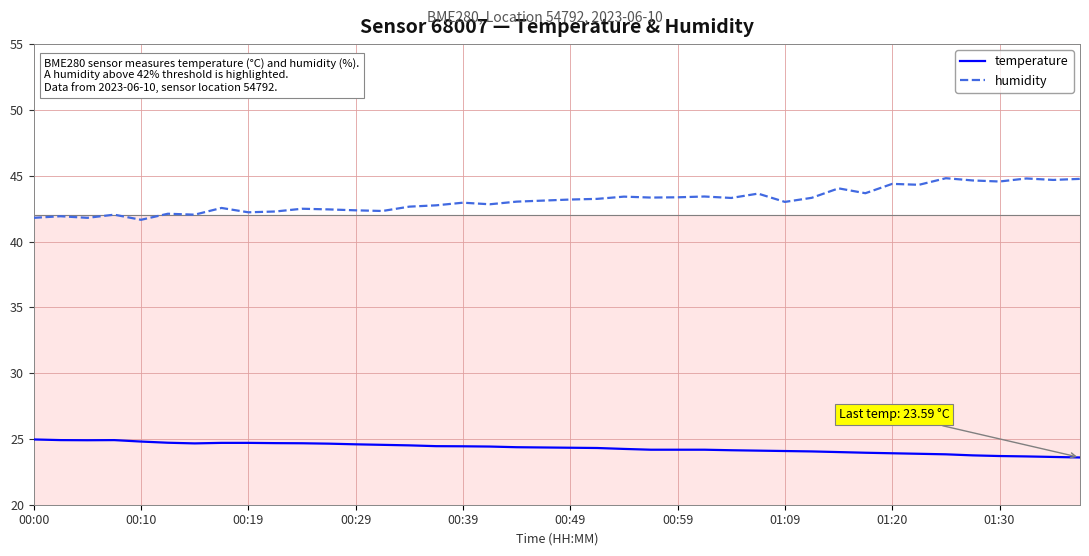

What is the greatest value displayed?

44.8